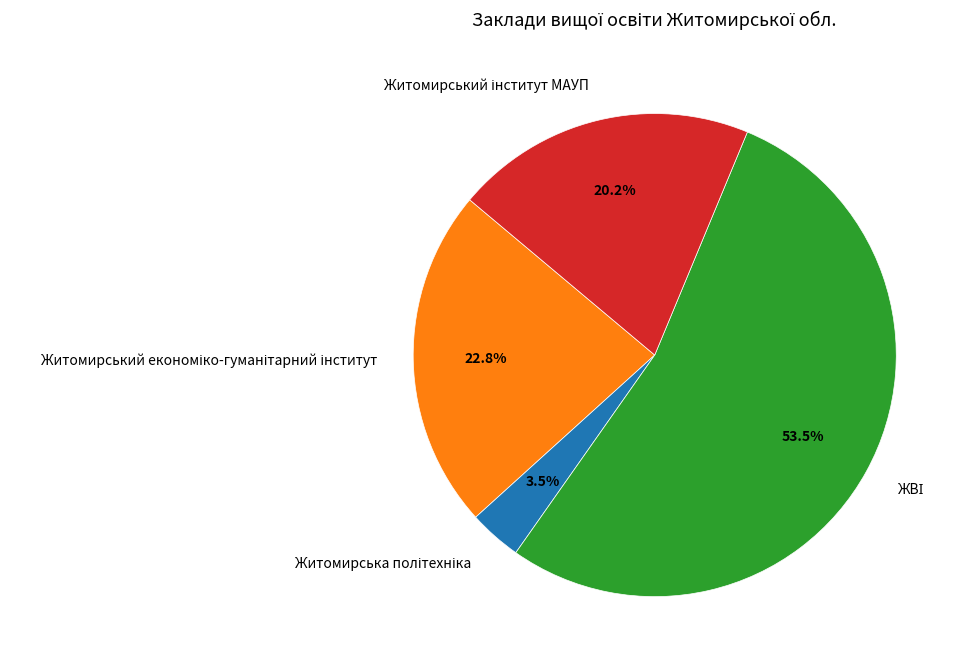

How many segments does this pie chart have?

4